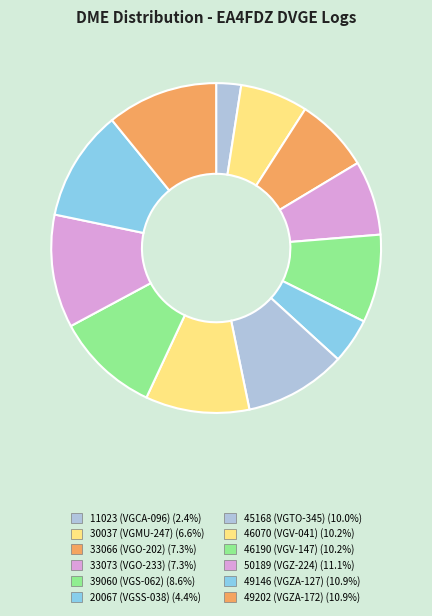

To the nearest percent, what portion does 49146 (VGZA-127) represent?

11%